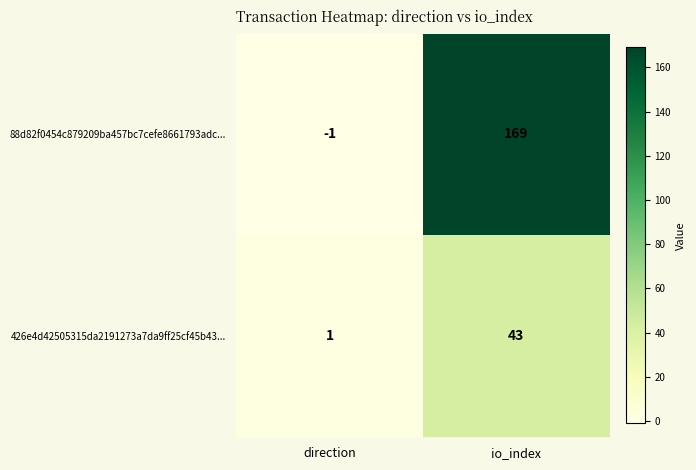

At which category is the sum across all series the highest?

io_index